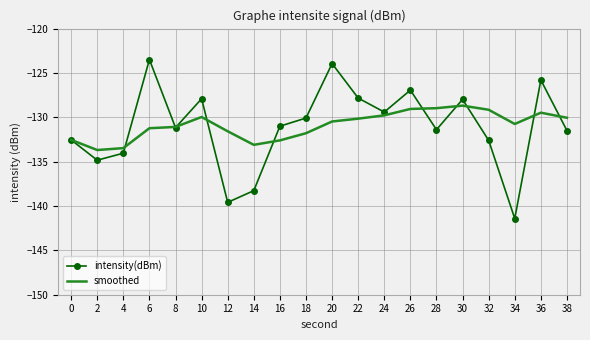

What is the minimum value for smoothed?

-133.7